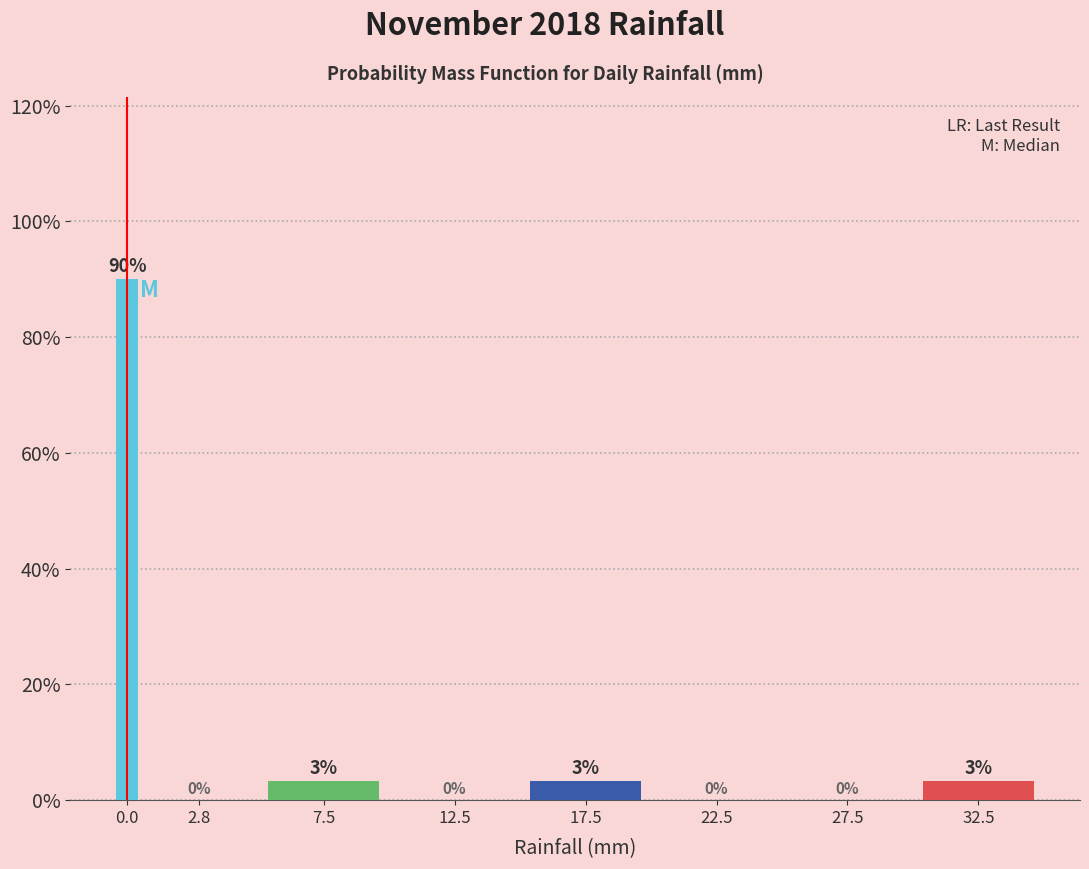

What is the greatest value displayed?

90.0